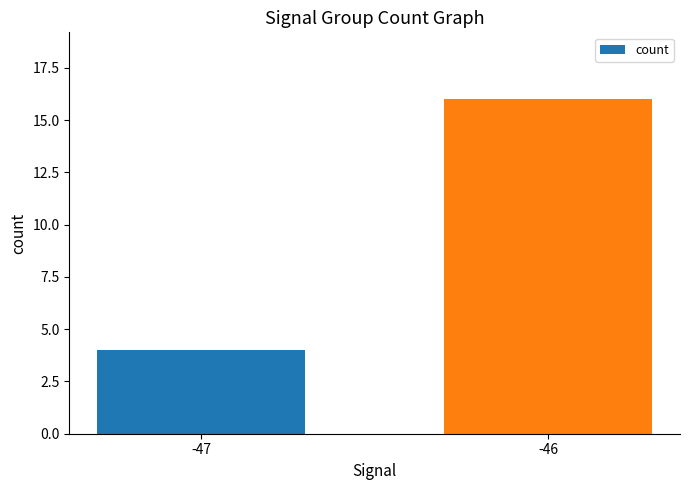

What is the difference between the values at -46 and -47?

12